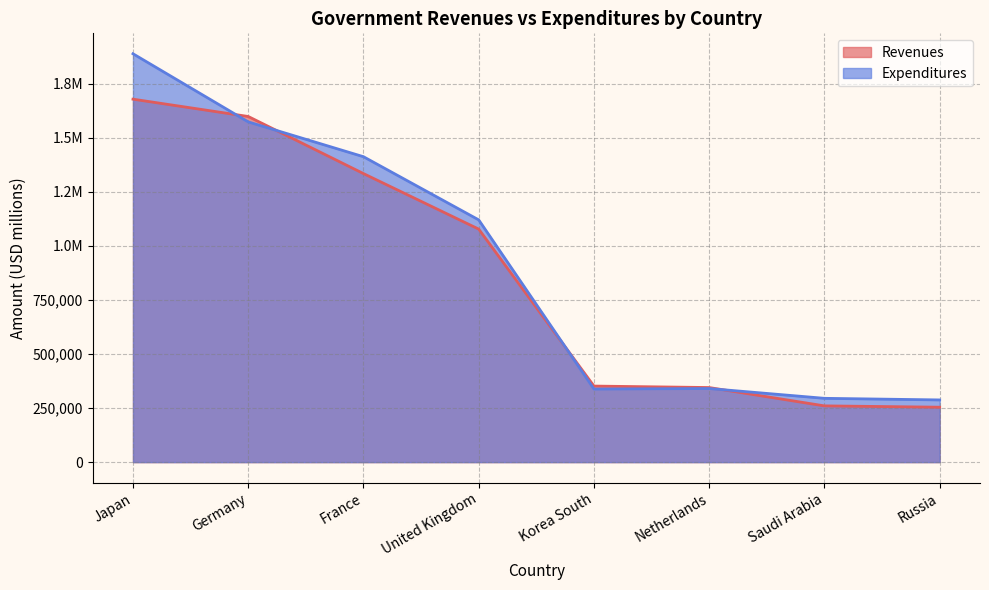

What is the lowest value of the Expenditures series?

287500